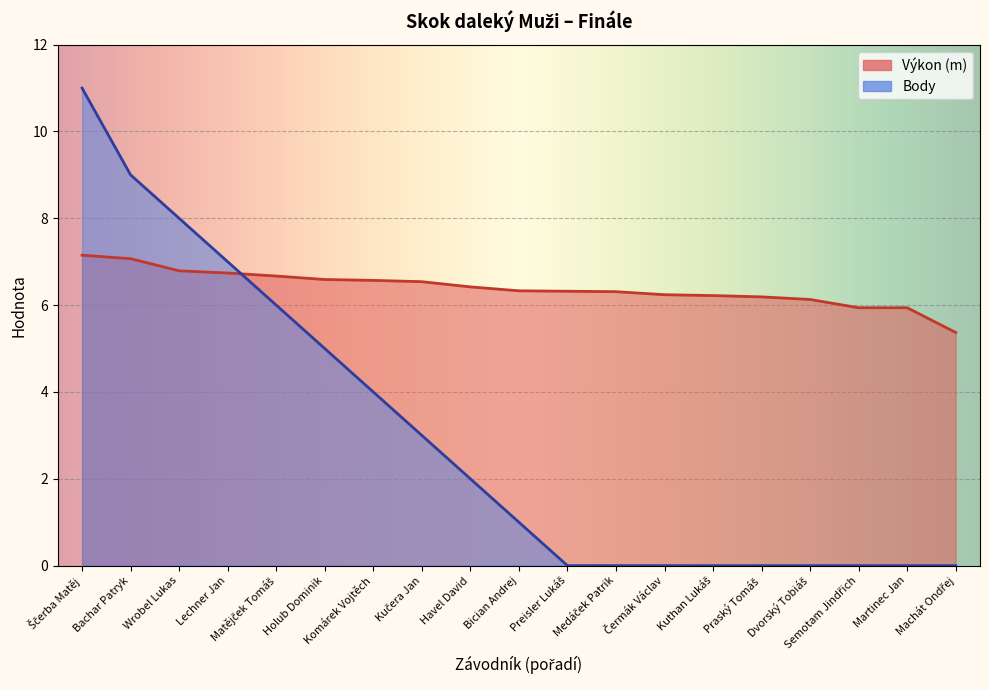

Reading left to right, what are all the values shown in this chart?

Výkon: Ščerba Matěj=7.2	Bachar Patryk=7.1	Wrobel Lukas=6.8	Lechner Jan=6.7	Matějček Tomáš=6.7	Holub Dominik=6.6	Komárek Vojtěch=6.6	Kučera Jan=6.5	Havel David=6.4	Bician Andrej=6.3	Preisler Lukáš=6.3	Medáček Patrik=6.3	Čermák Václav=6.2	Kuthan Lukáš=6.2	Praský Tomáš=6.2	Dvorský Tobiáš=6.1	Semotam Jindřich=5.9	Martinec Jan=5.9	Machát Ondřej=5.4
Body: Ščerba Matěj=11.0	Bachar Patryk=9.0	Wrobel Lukas=8.0	Lechner Jan=7.0	Matějček Tomáš=6.0	Holub Dominik=5.0	Komárek Vojtěch=4.0	Kučera Jan=3.0	Havel David=2.0	Bician Andrej=1.0	Preisler Lukáš=0.0	Medáček Patrik=0.0	Čermák Václav=0.0	Kuthan Lukáš=0.0	Praský Tomáš=0.0	Dvorský Tobiáš=0.0	Semotam Jindřich=0.0	Martinec Jan=0.0	Machát Ondřej=0.0